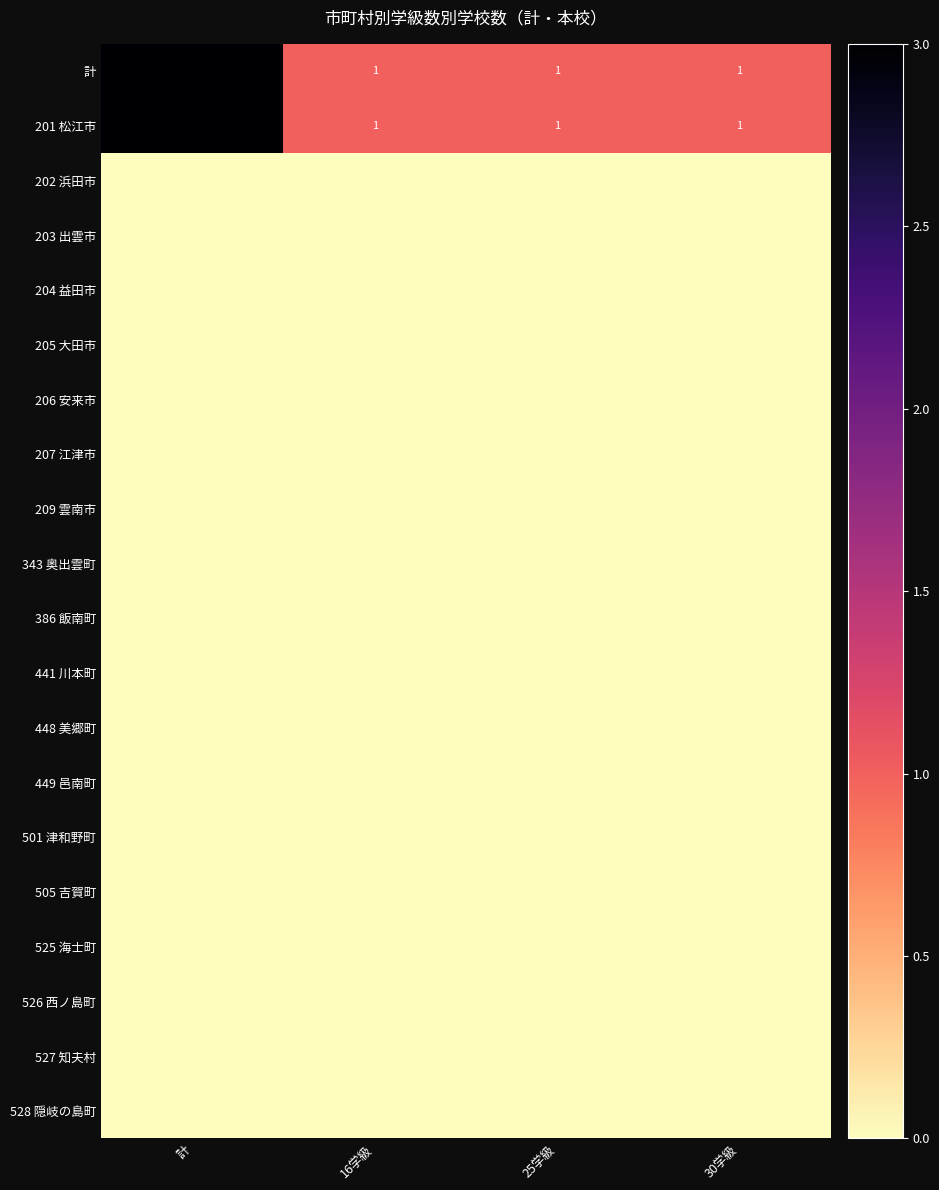

The value of 計 at 25学級 is 2. True or false?

False